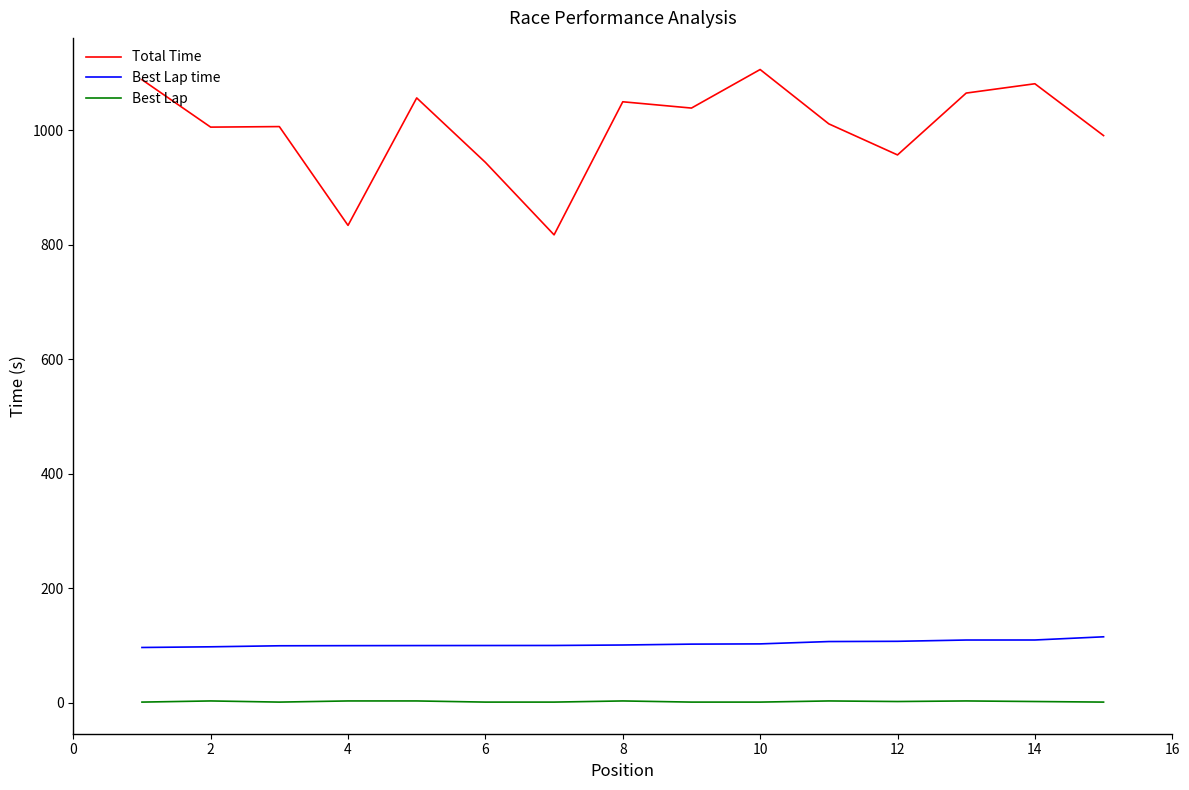

Which series has the largest range (max minus min)?

Total Time